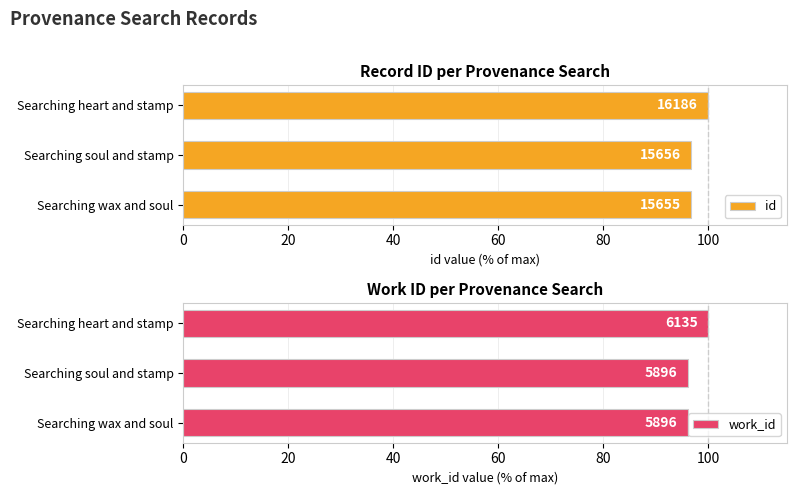

How many groups of bars are there?

3